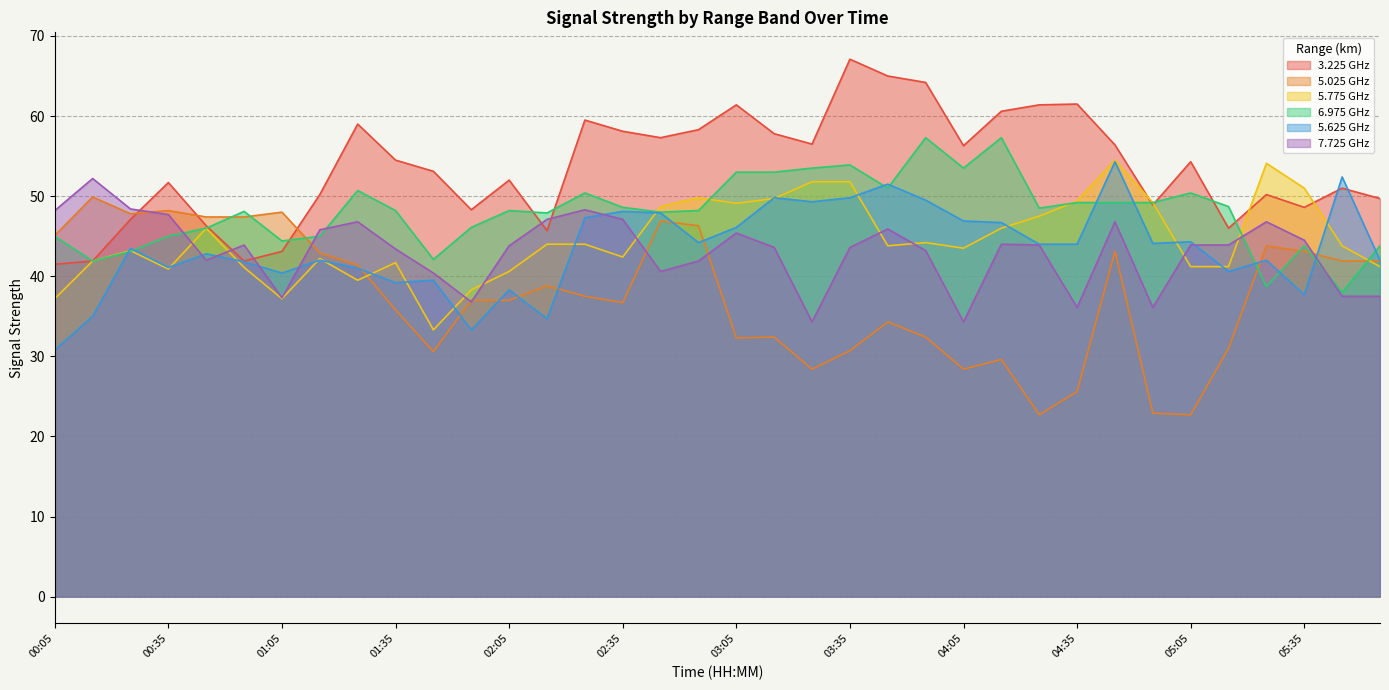

How many values in the 5.775 series exceed 43?

21